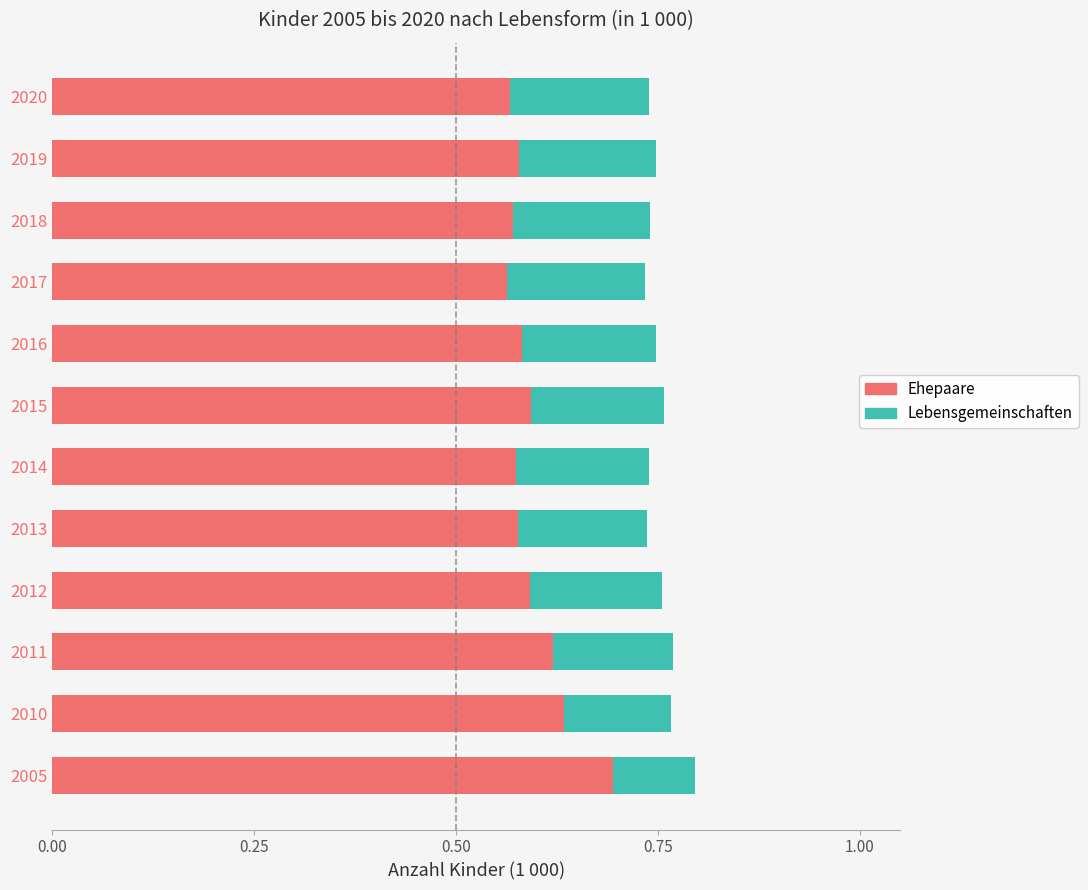

How many Ehepaare values are between 0 and 1?

12